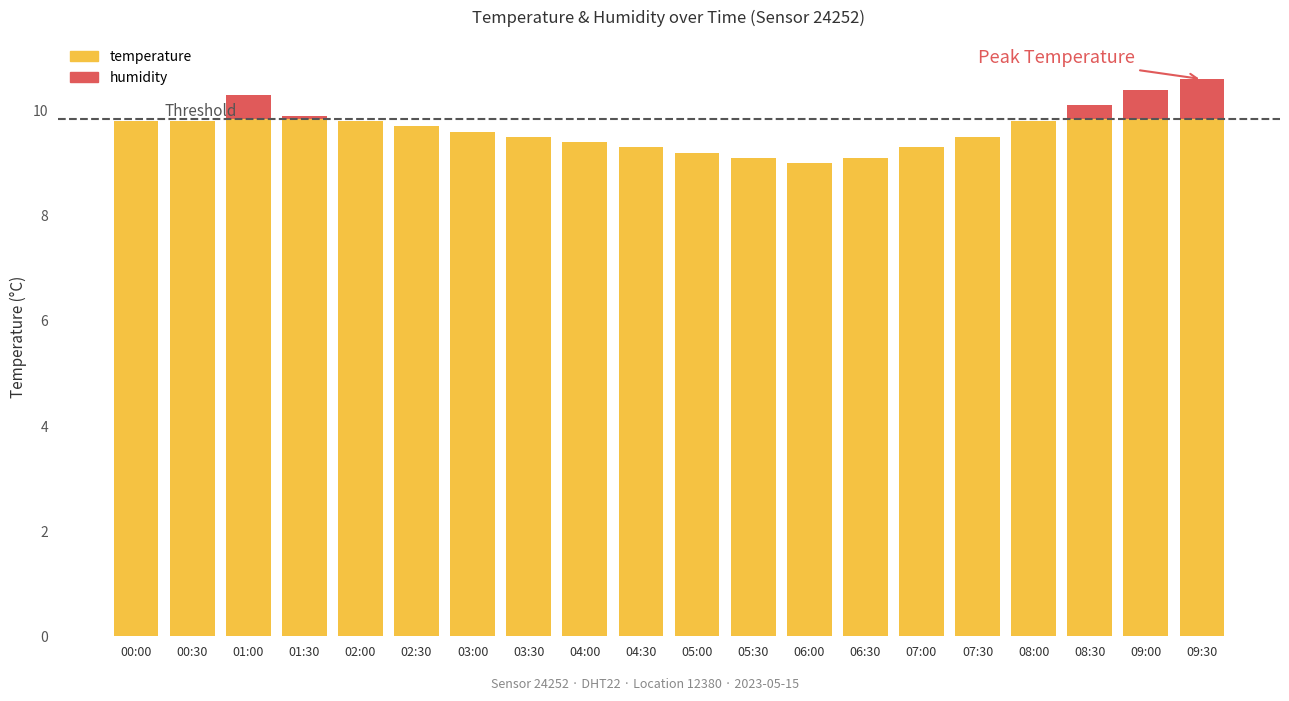

What is the sum of all temperature values?

191.2